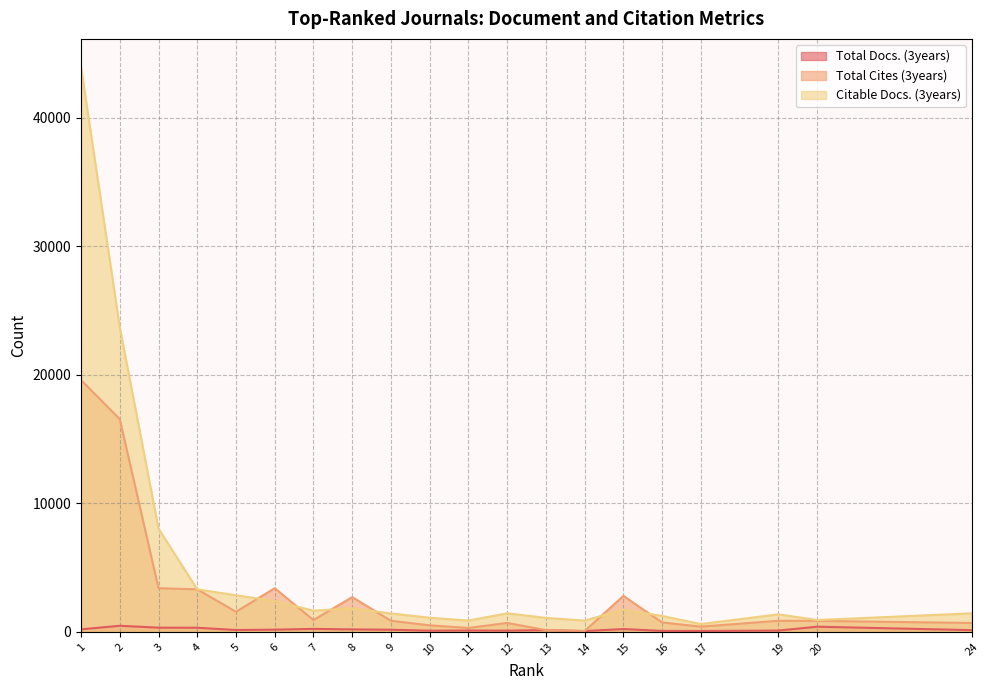

Reading right to left, extract all data points from this chart.

Total Docs. (3years): 24=130	20=398	19=97	17=64	16=71	15=214	14=60	13=130	12=91	11=101	10=88	9=162	8=187	7=228	6=167	5=139	4=318	3=323	2=470	1=193
Total Cites (3years): 24=688	20=850	19=858	17=402	16=729	15=2795	14=62	13=134	12=688	11=301	10=503	9=859	8=2702	7=914	6=3393	5=1559	4=3304	3=3393	2=16549	1=19585
Citable Docs. (3years): 24=1439	20=918	19=1362	17=604	16=1233	15=1727	14=871	13=1081	12=1439	11=877	10=1095	9=1427	8=1830	7=1643	6=2396	5=2844	4=3304	3=8031	2=23696	1=43935